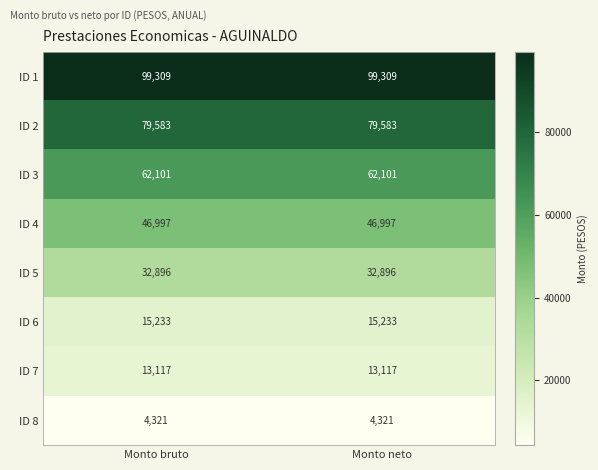

List the series in order of their peak value, lowest first.

ID 8, ID 7, ID 6, ID 5, ID 4, ID 3, ID 2, ID 1